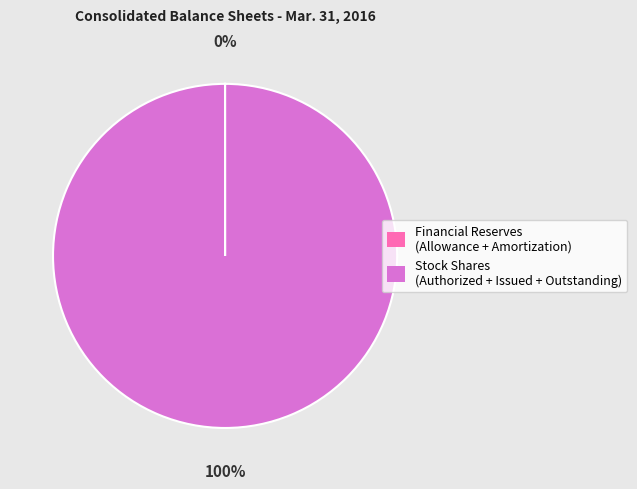

To the nearest percent, what is the average slice percentage?

50%